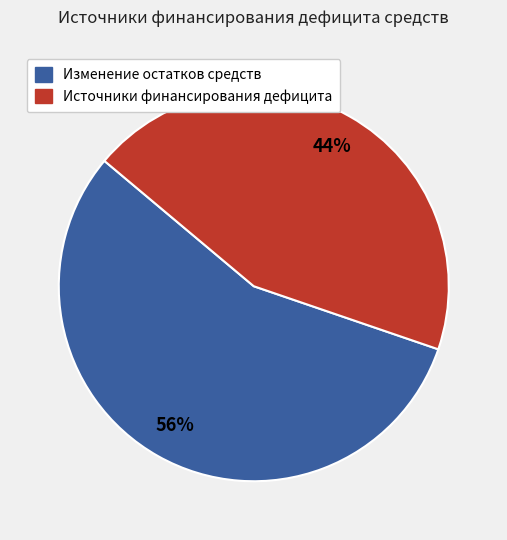

What percentage is the Источники финансирования дефицита slice, to the nearest percent?

44%